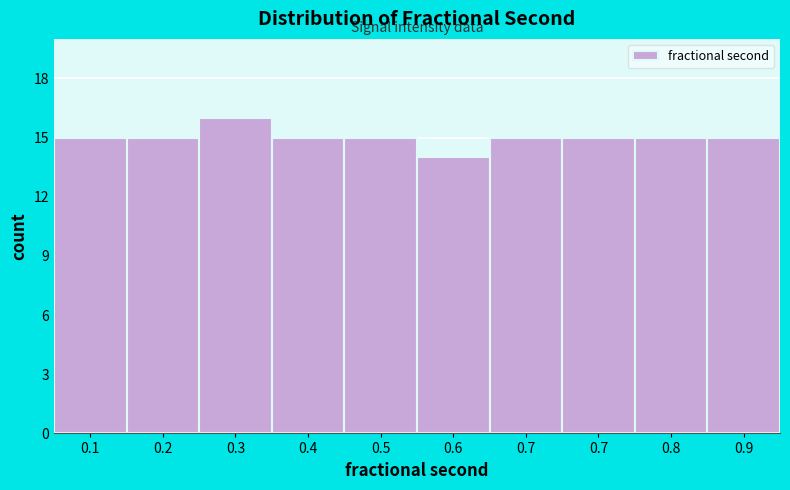

How many bars are there in total?

10